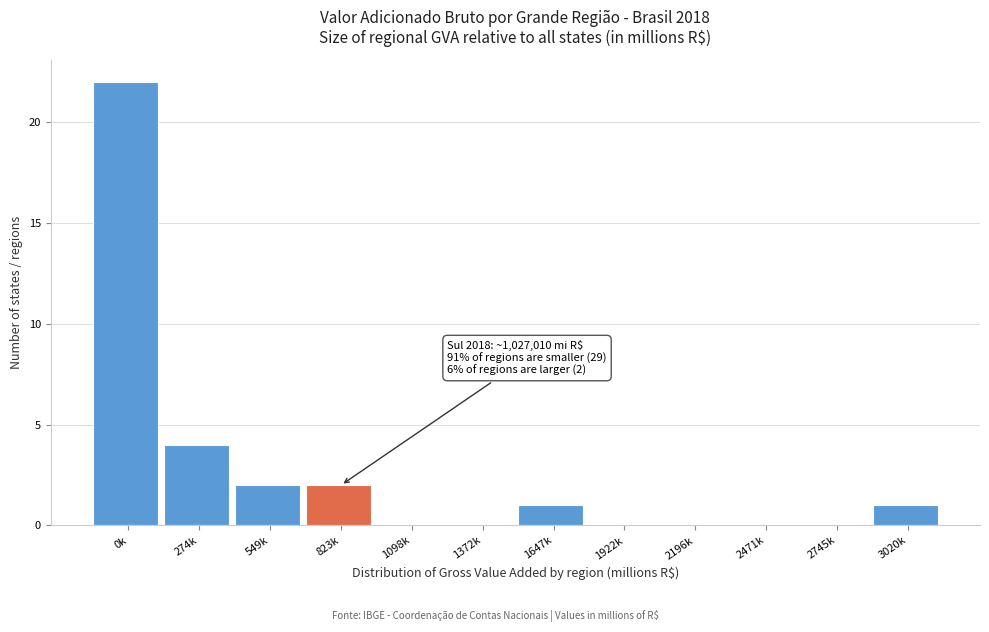

Reading right to left, what are all the values shown in this chart?

3020k=1	2745k=0	2471k=0	2196k=0	1922k=0	1647k=1	1372k=0	1098k=0	823k=2	549k=2	274k=4	0k=22